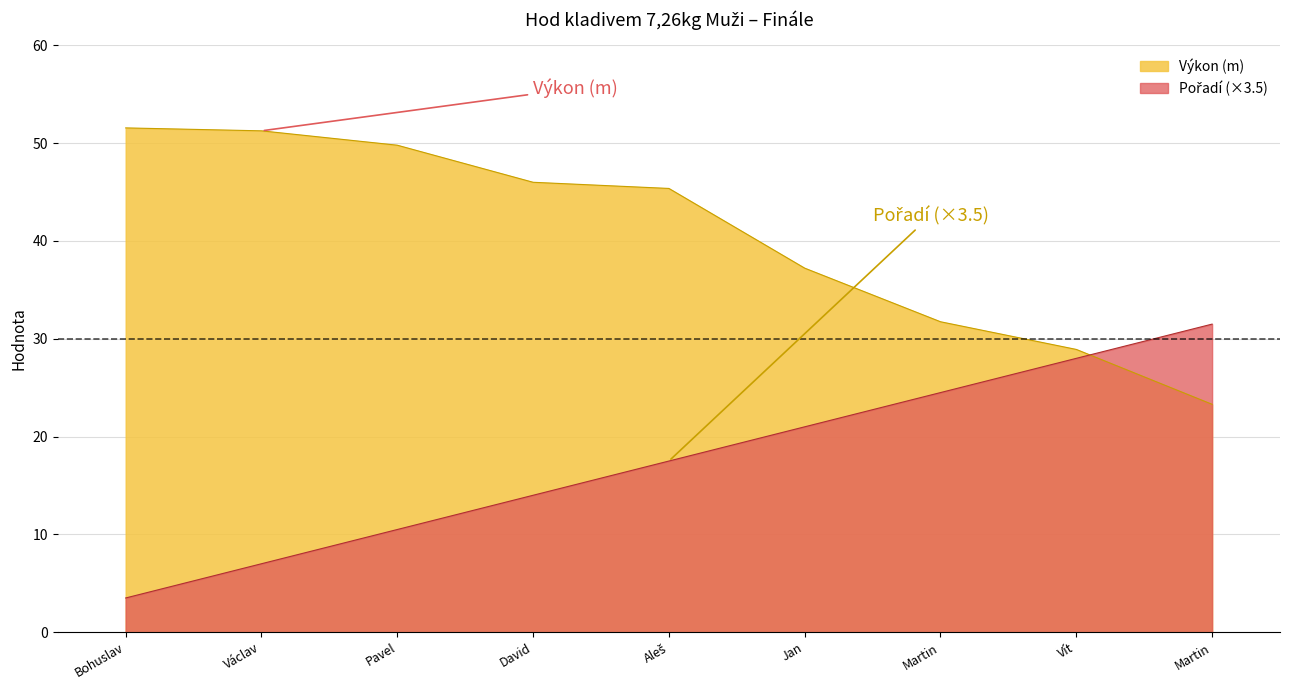

Reading right to left, what are all the values shown in this chart?

Výkon: 23.3	28.9	31.7	37.2	45.4	46.0	49.8	51.3	51.6
Pořadí: 31.5	28.0	24.5	21.0	17.5	14.0	10.5	7.0	3.5